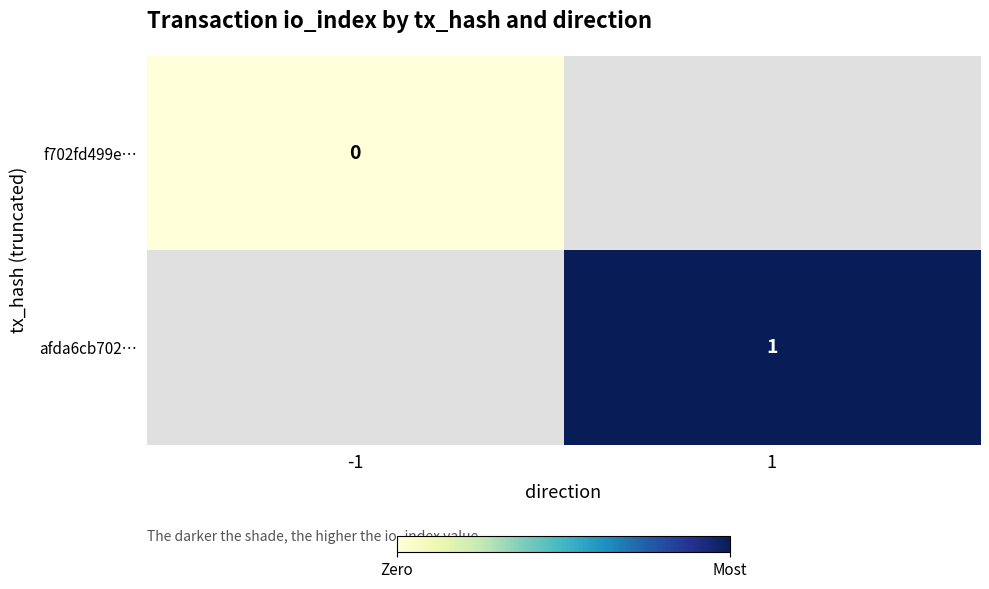

The value of afda6cb702… at 1 is 1. True or false?

True